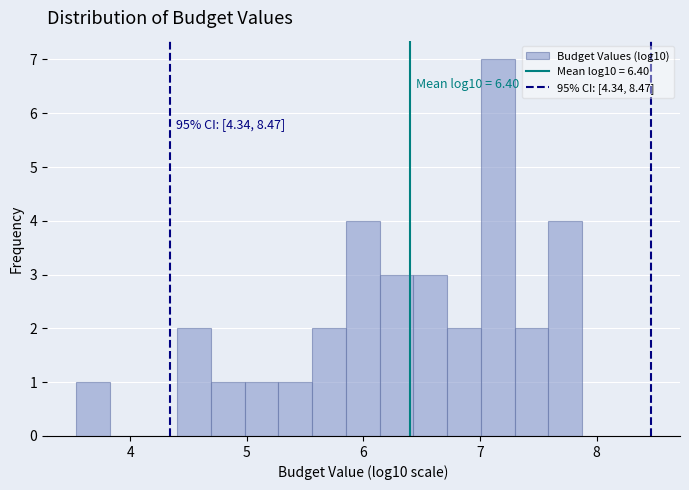

Read against the x-axis, roughly where is the centre of the tallest bar?

7.2